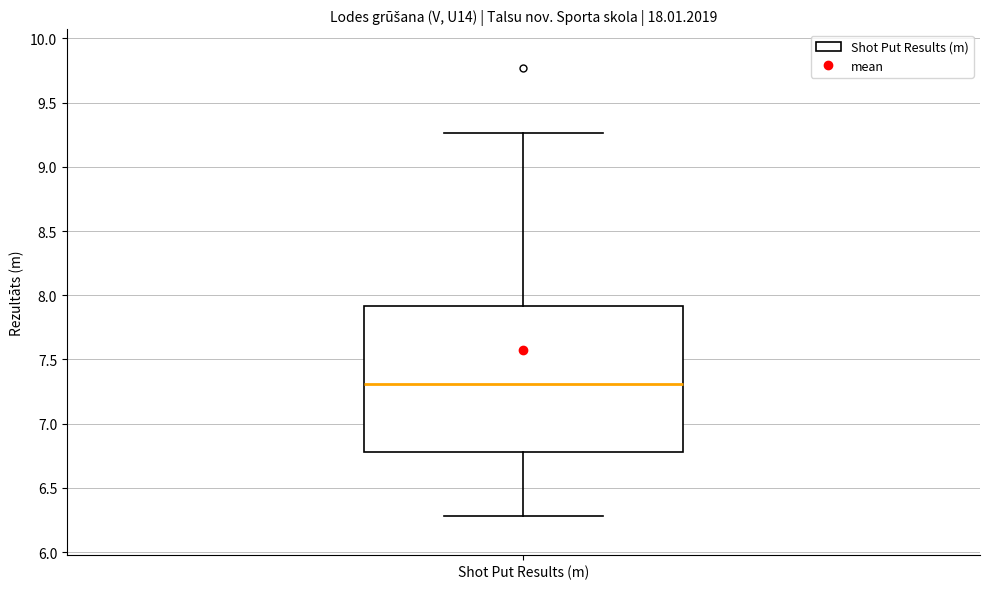

Read this box plot against the y-axis: the position of the median line, the range covered by the box, and the ends of both whiskers. The values are not printed on the chart, so give them approximately, as read against the axis.

median 7.30, box 6.80 to 7.90, whiskers 6.30 to 9.25